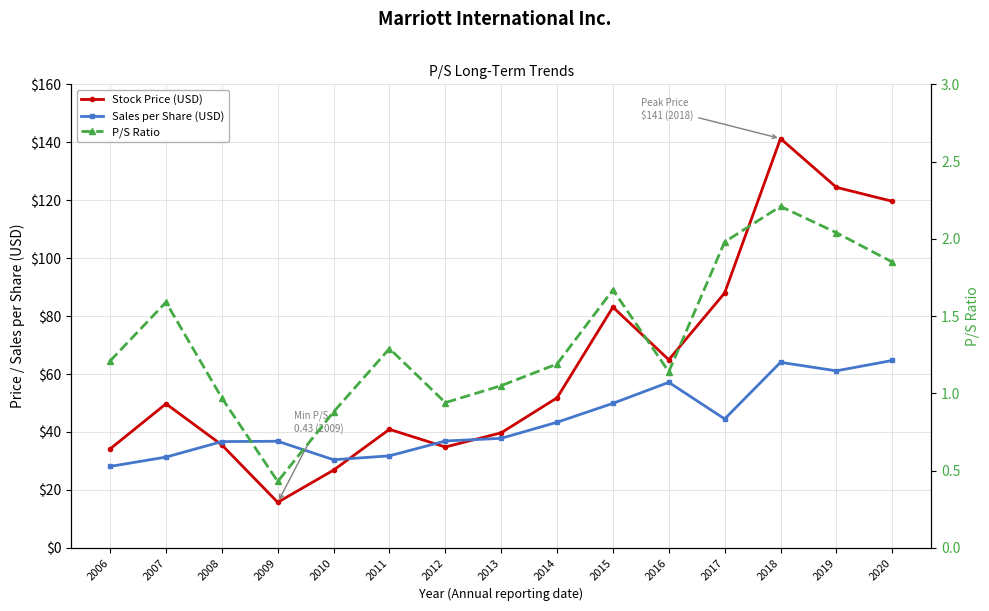

How many data points in Sales per Share (USD) are less than 37?

7